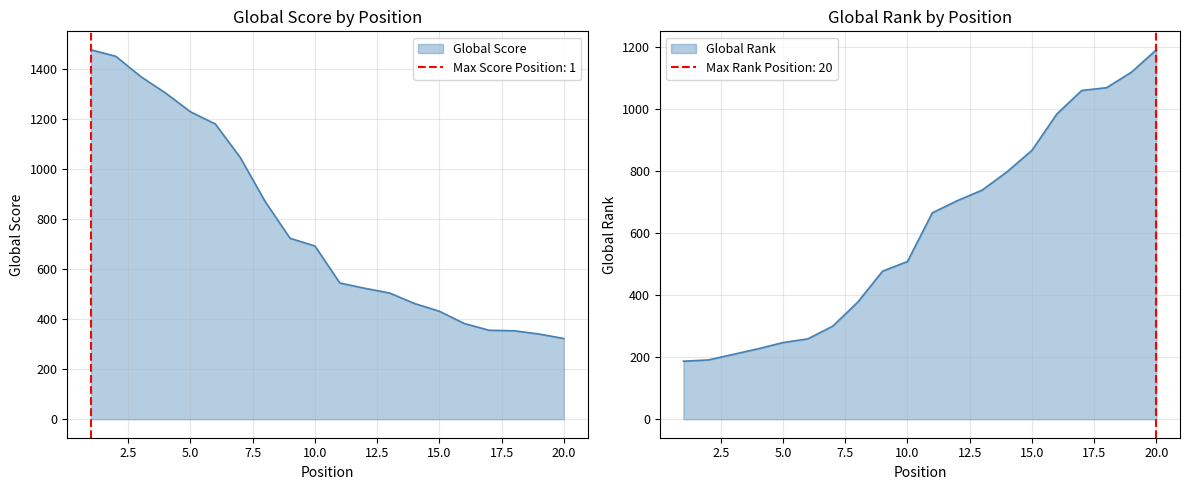

At which category is the sum across all series the highest?

1